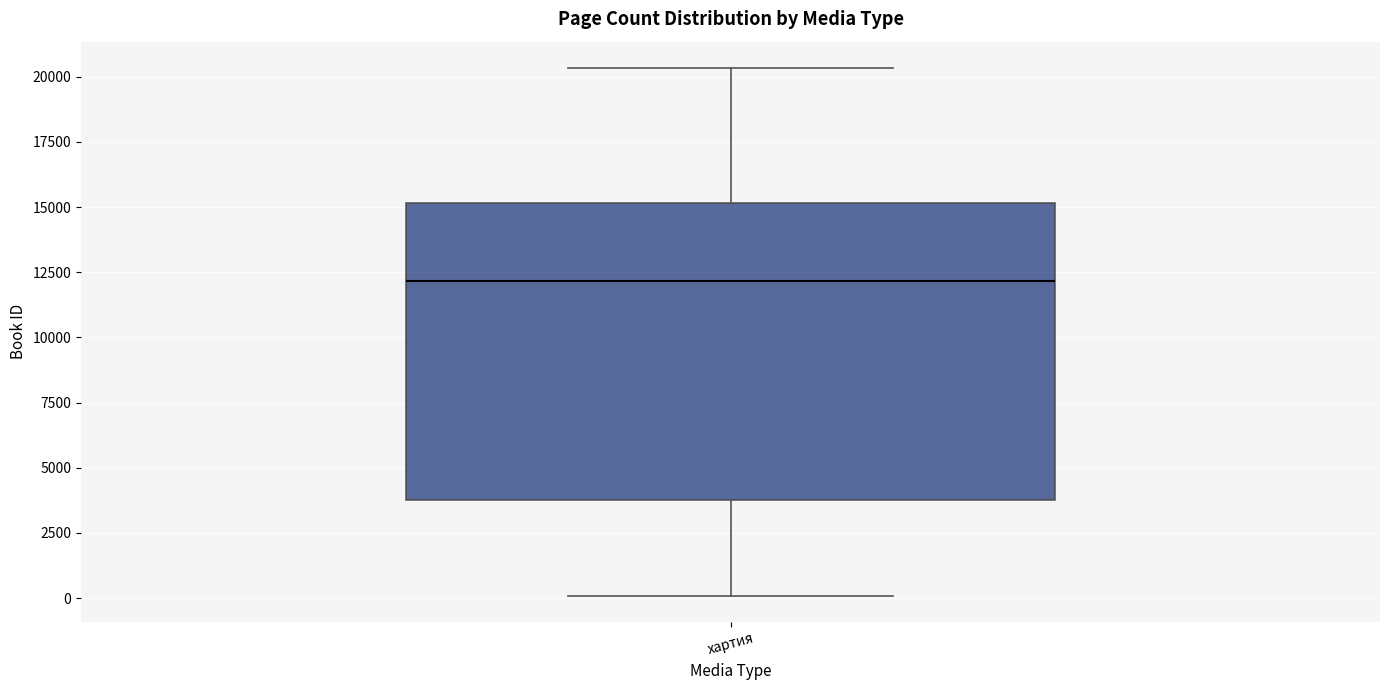

Read this box plot against the y-axis: the position of the median line, the range covered by the box, and the ends of both whiskers. The values are not printed on the chart, so give them approximately, as read against the axis.

median 12000, box 4000 to 15000, whiskers 0 to 20500